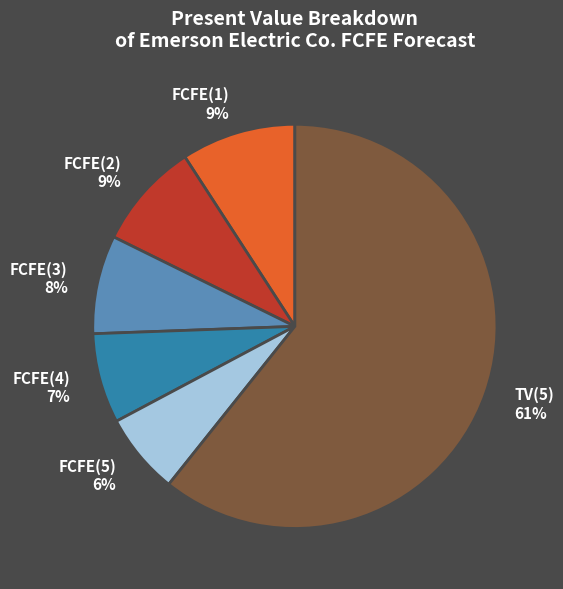

To the nearest percent, what percentage of the pie is FCFE(1)?

9%